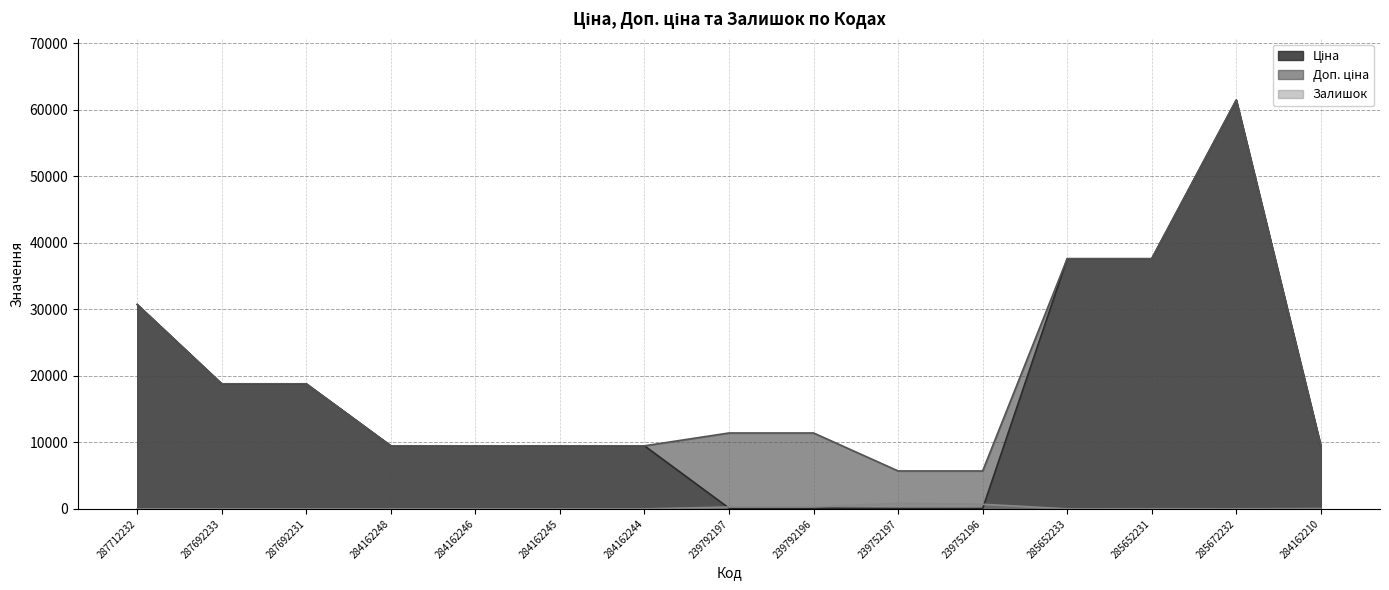

Which series has the widest spread of values?

Ціна